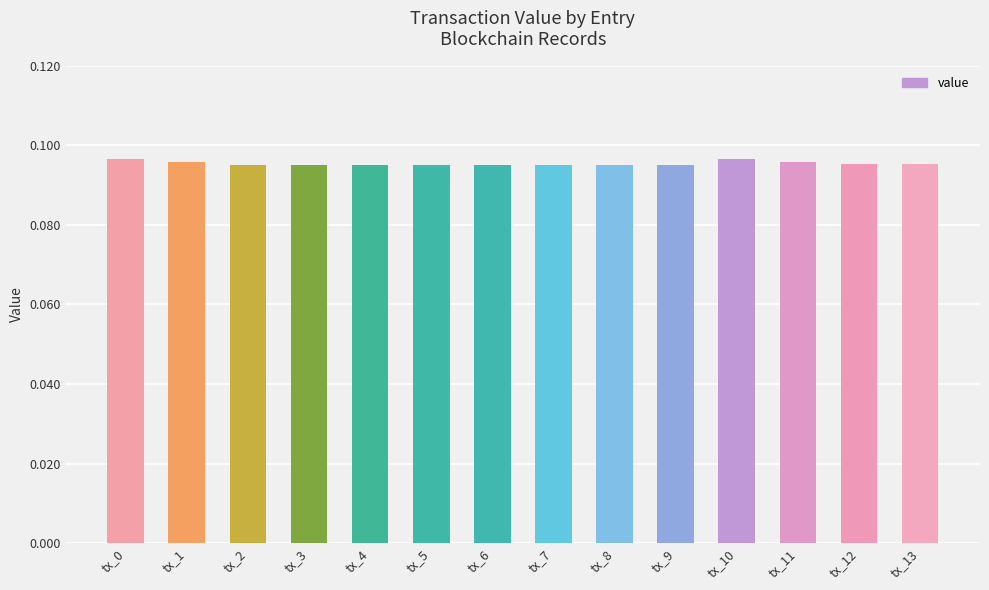

Count the values in the range 0 to 1.

14